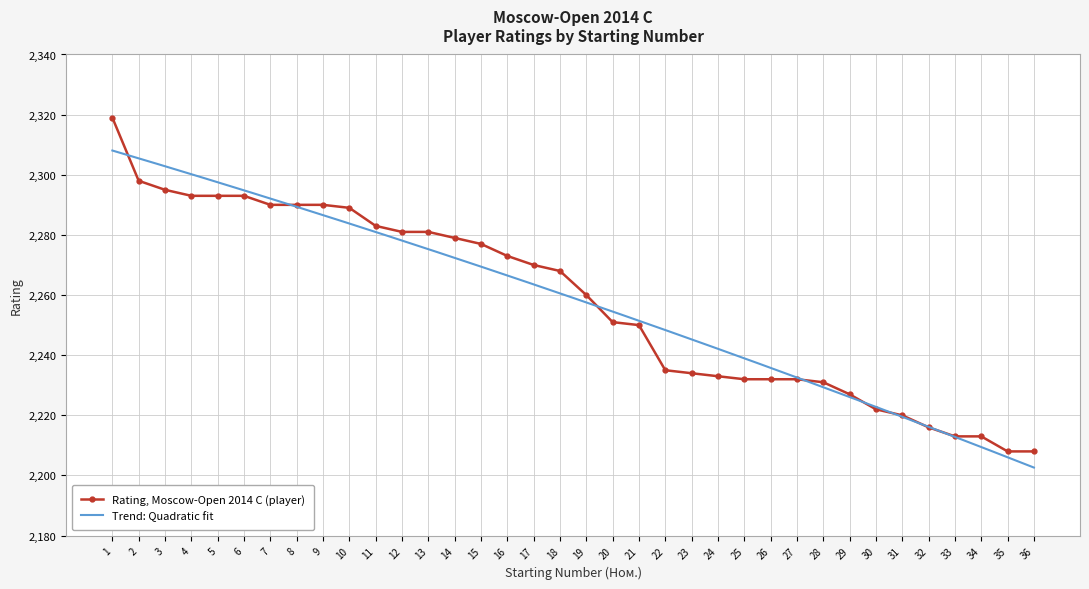

Approximately how many times larger is the value at 18 compared to 11?

1.0